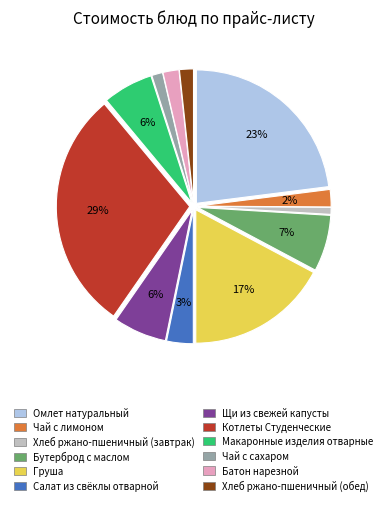

To the nearest percent, what percentage of the pie is Котлеты Студенческие?

29%